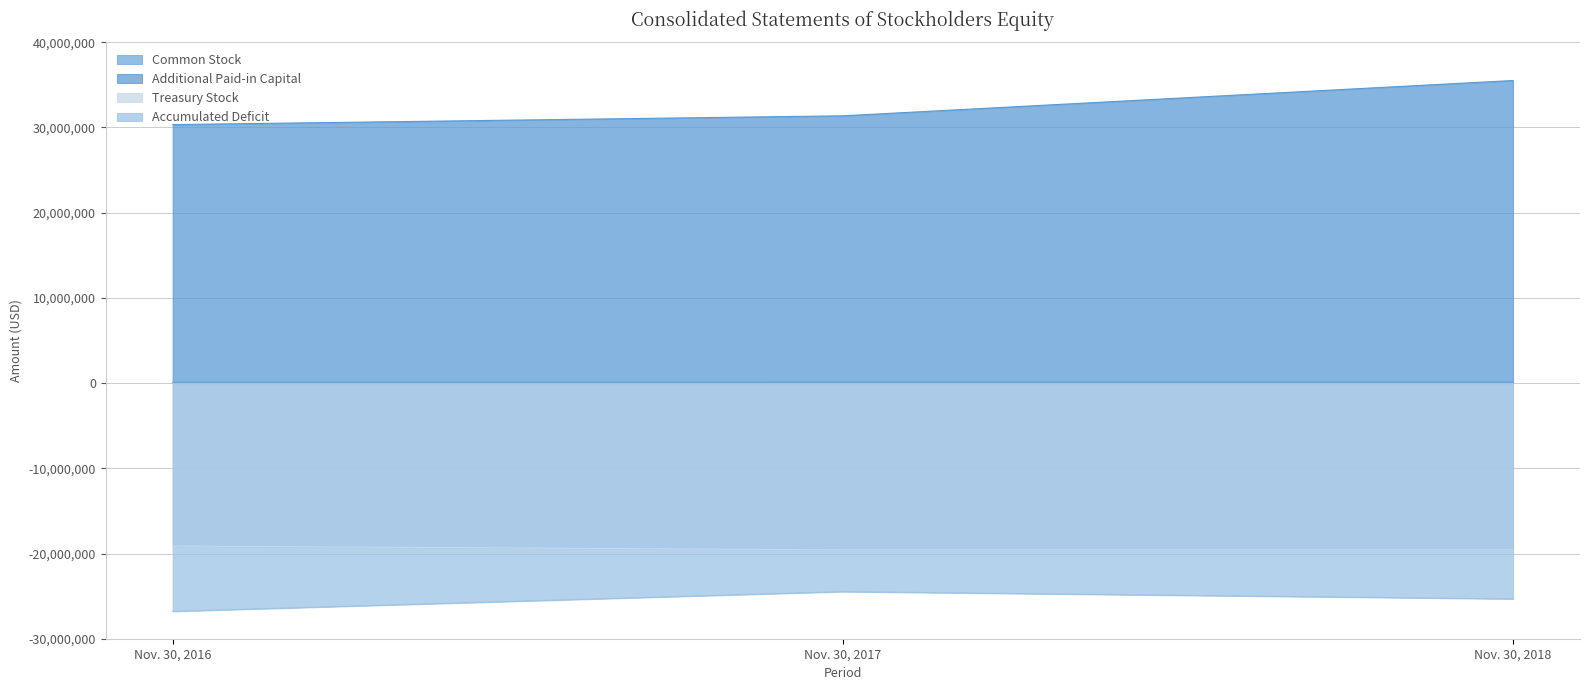

Which has a higher value, Nov. 30, 2017 or Nov. 30, 2018?

Nov. 30, 2018